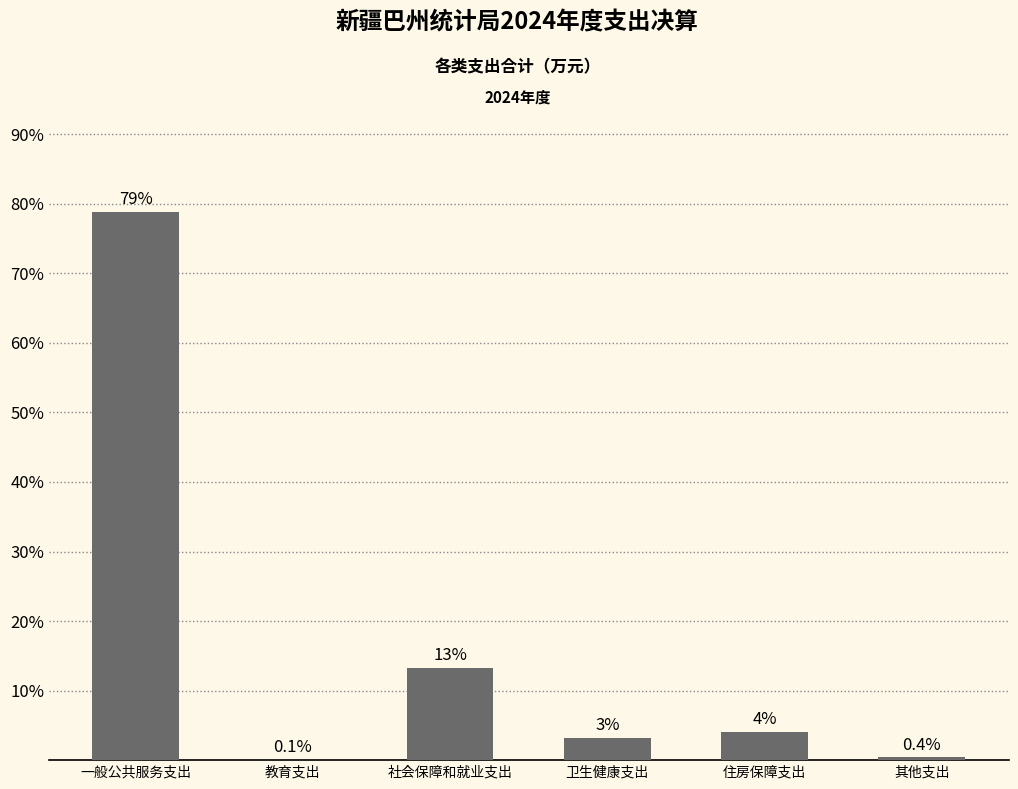

What is the sum of the values at 一般公共服务支出 and 教育支出?

78.9